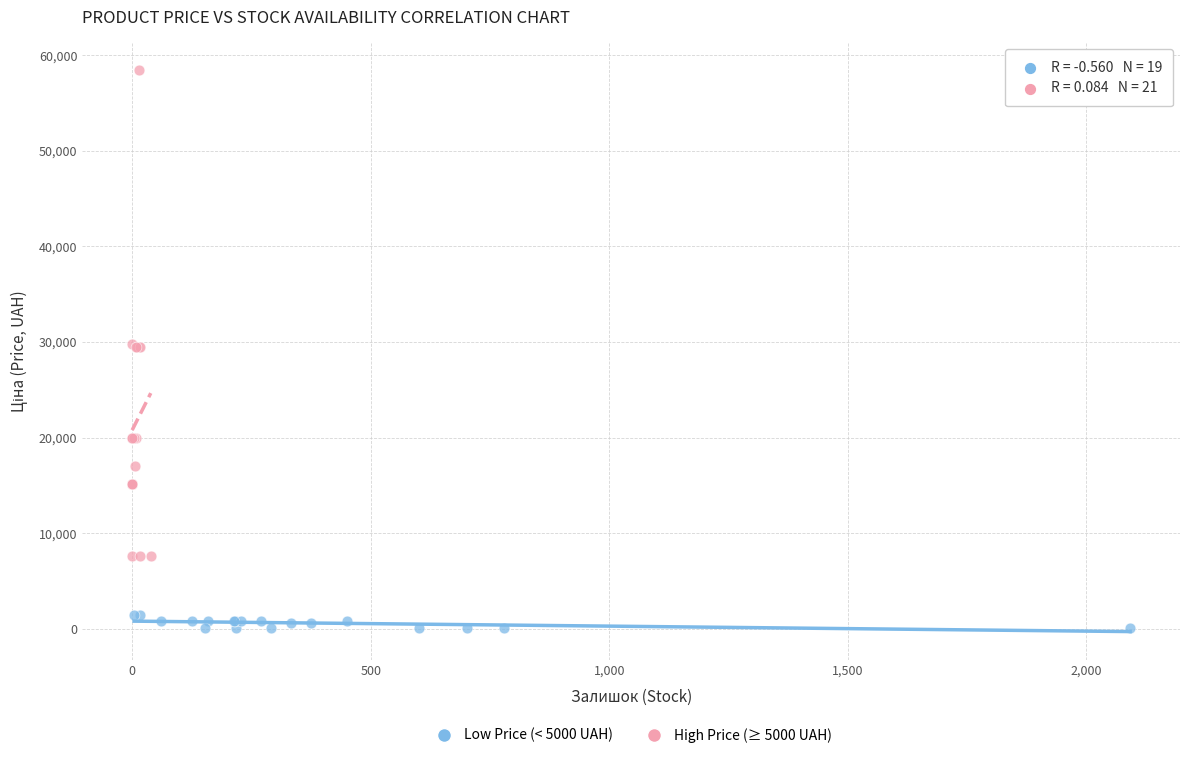

Which series contains the highest Y value?

High Price (≥ 5000 UAH)